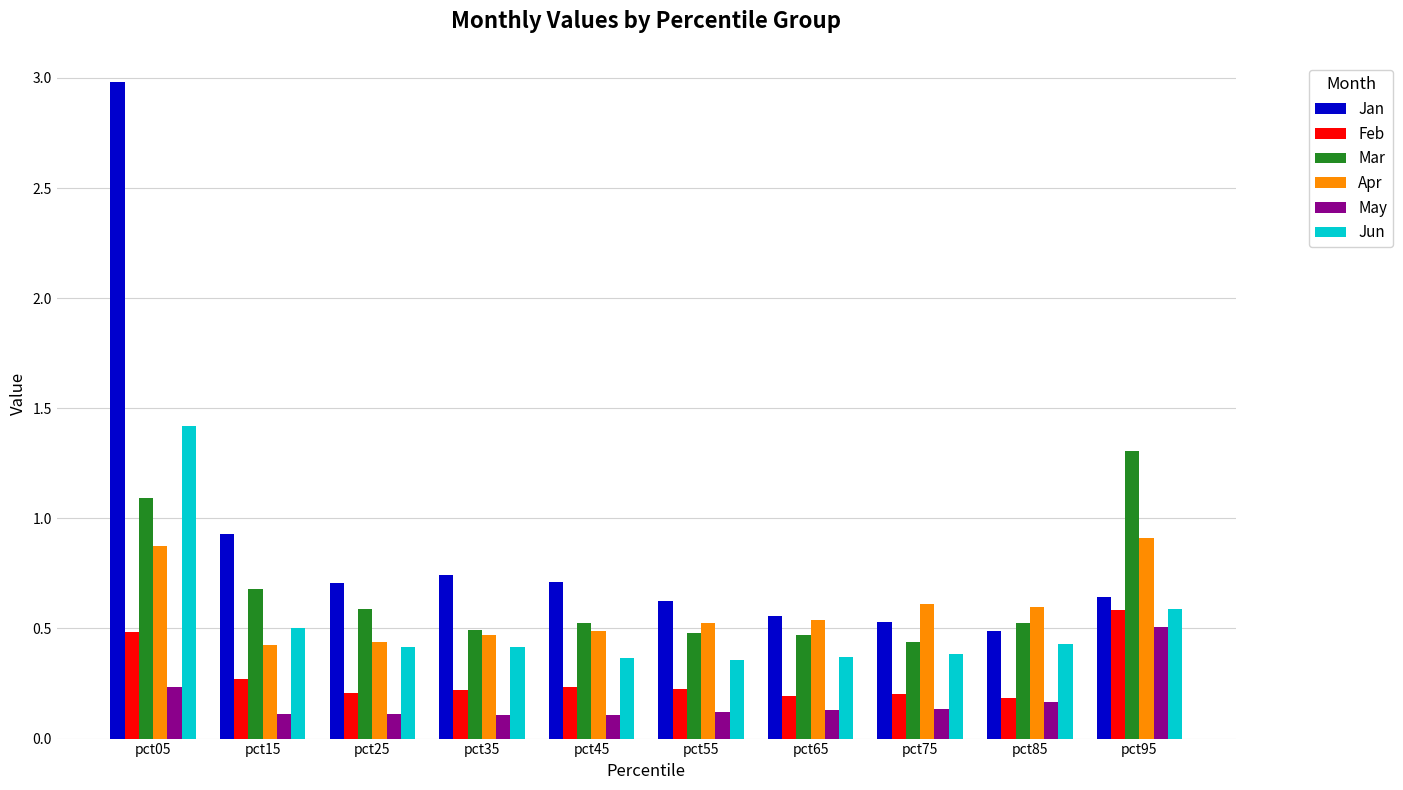

How many bars are there in total?

60